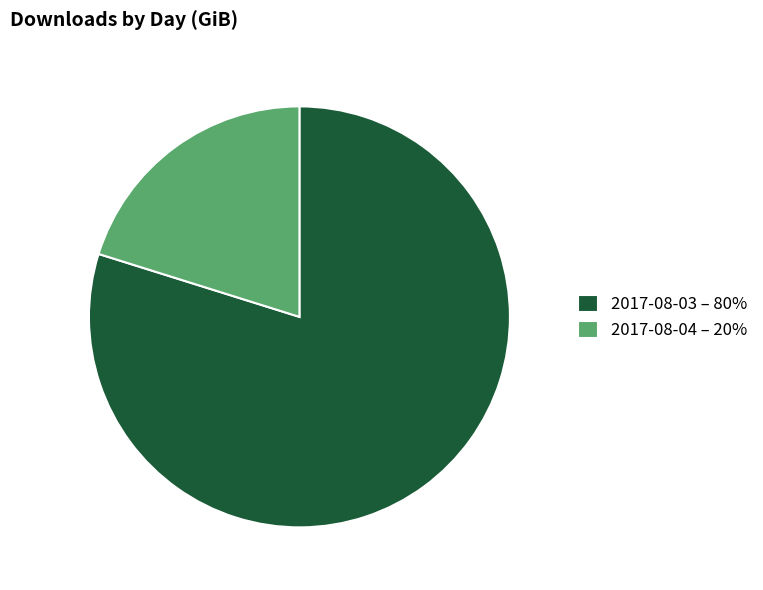

What is the largest slice in the pie chart?

2017-08-03